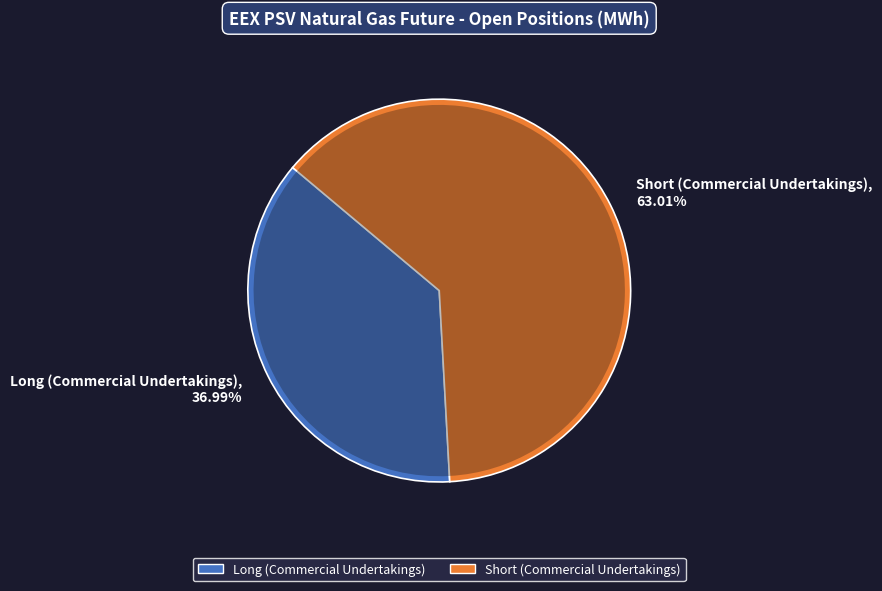

Approximately how many times larger is the value at Short (Commercial Undertakings) compared to Long (Commercial Undertakings)?

1.7